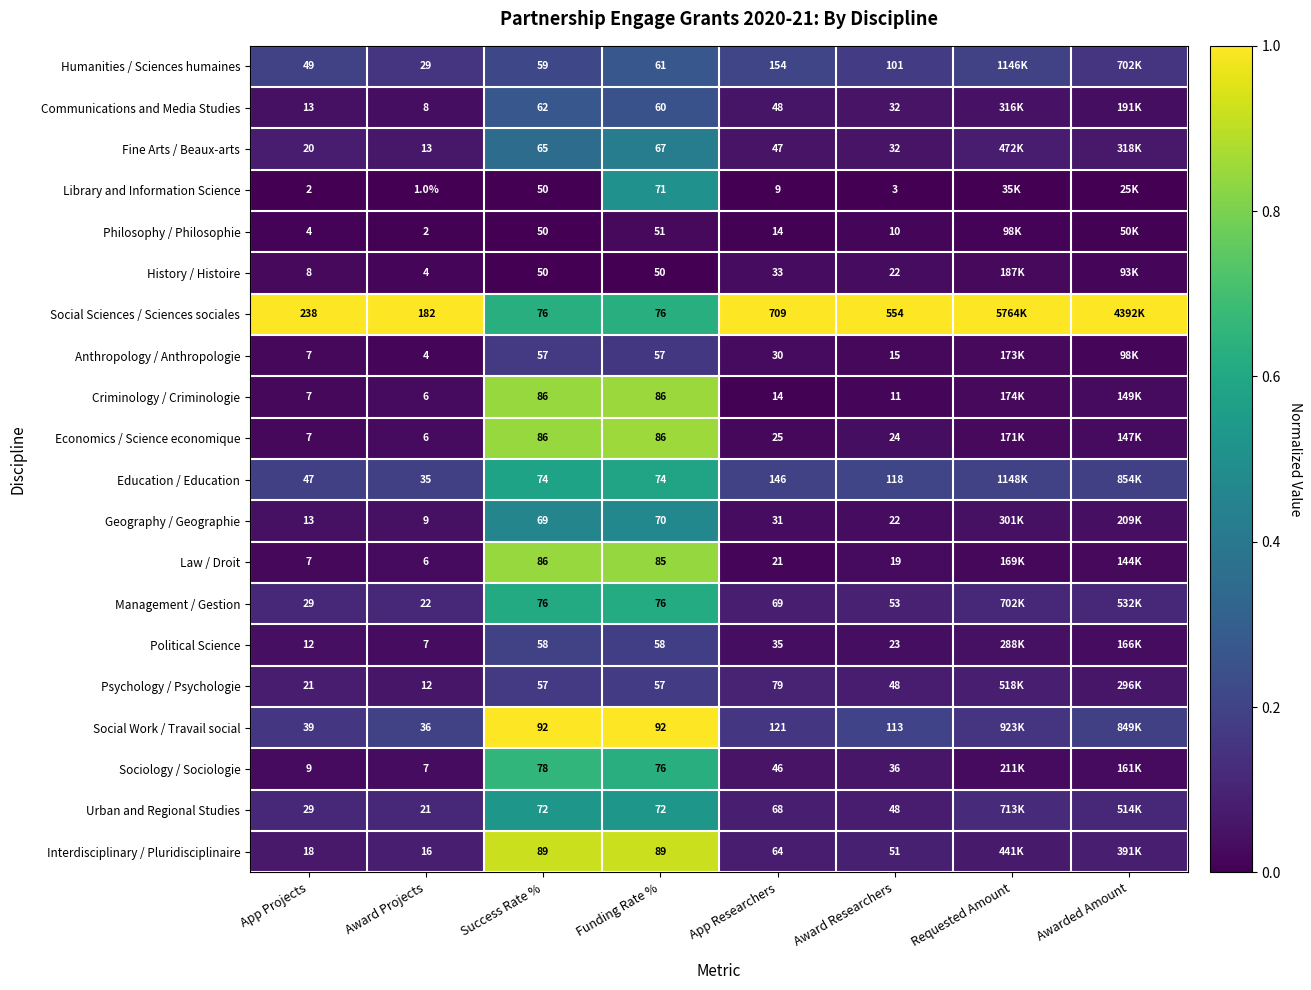

Which label corresponds to the smallest value in the chart?

App Projects